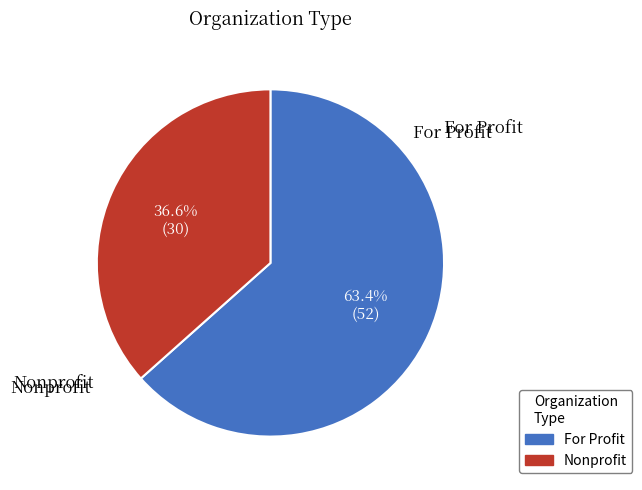

Is it true that Nonprofit is 37% of the pie?

True